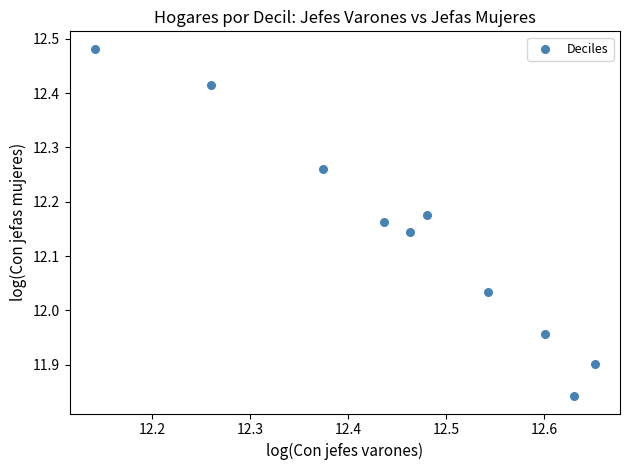

What is the range of X values (max minus min)?

0.5